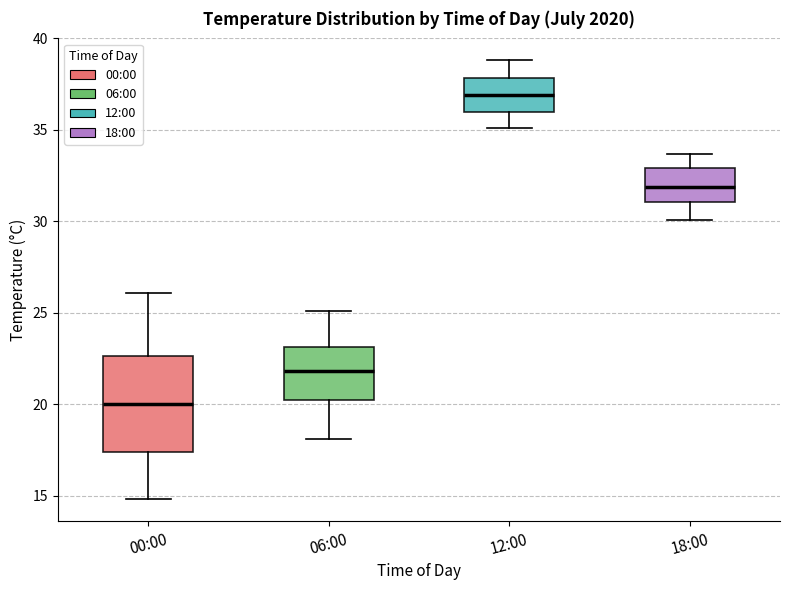

Reading left to right, read every box against the y-axis: the position of its median line, the range the box covers, and the ends of its whiskers. The values are not printed on the chart, so give them approximately, as read against the axis.

00:00: median 20.0, box 17.5 to 22.5, whiskers 15.0 to 26.0
06:00: median 22.0, box 20.5 to 23.0, whiskers 18.0 to 25.0
12:00: median 37.0, box 36.0 to 38.0, whiskers 35.0 to 39.0
18:00: median 32.0, box 31.0 to 33.0, whiskers 30.0 to 33.5